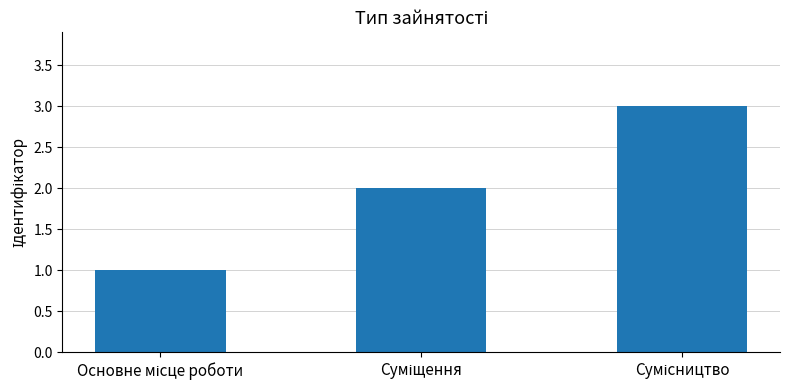

What is the sum of all values?

6